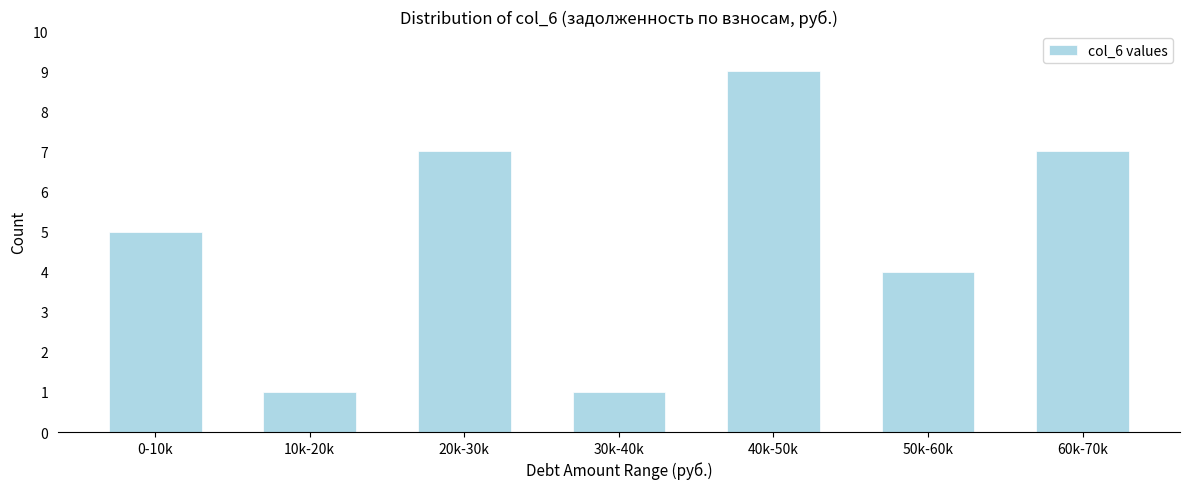

Reading left to right, extract all data points from this chart.

0-10k=5	10k-20k=1	20k-30k=7	30k-40k=1	40k-50k=9	50k-60k=4	60k-70k=7